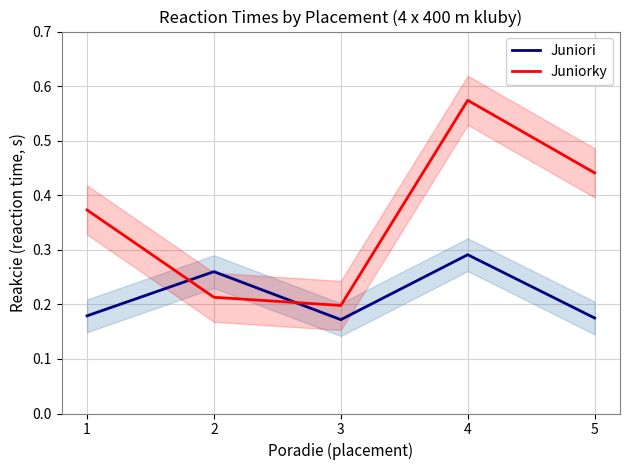

The Juniorky series shows 0.2 at 3. True or false?

True